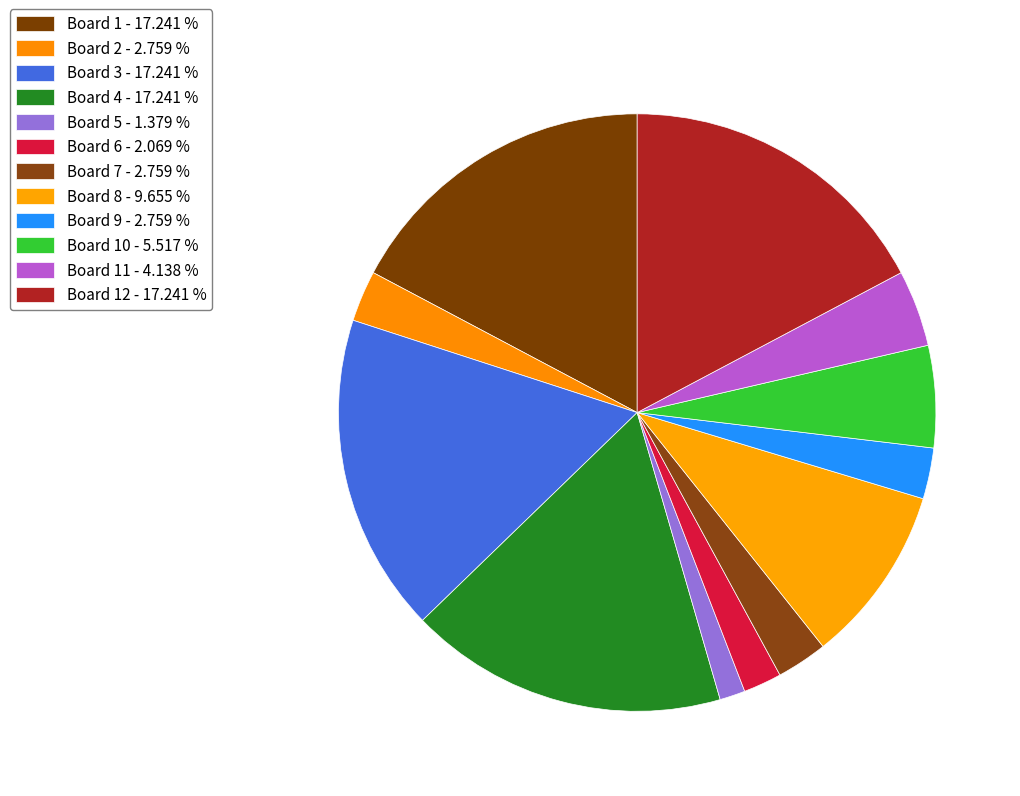

Does any single category account for the majority?

No